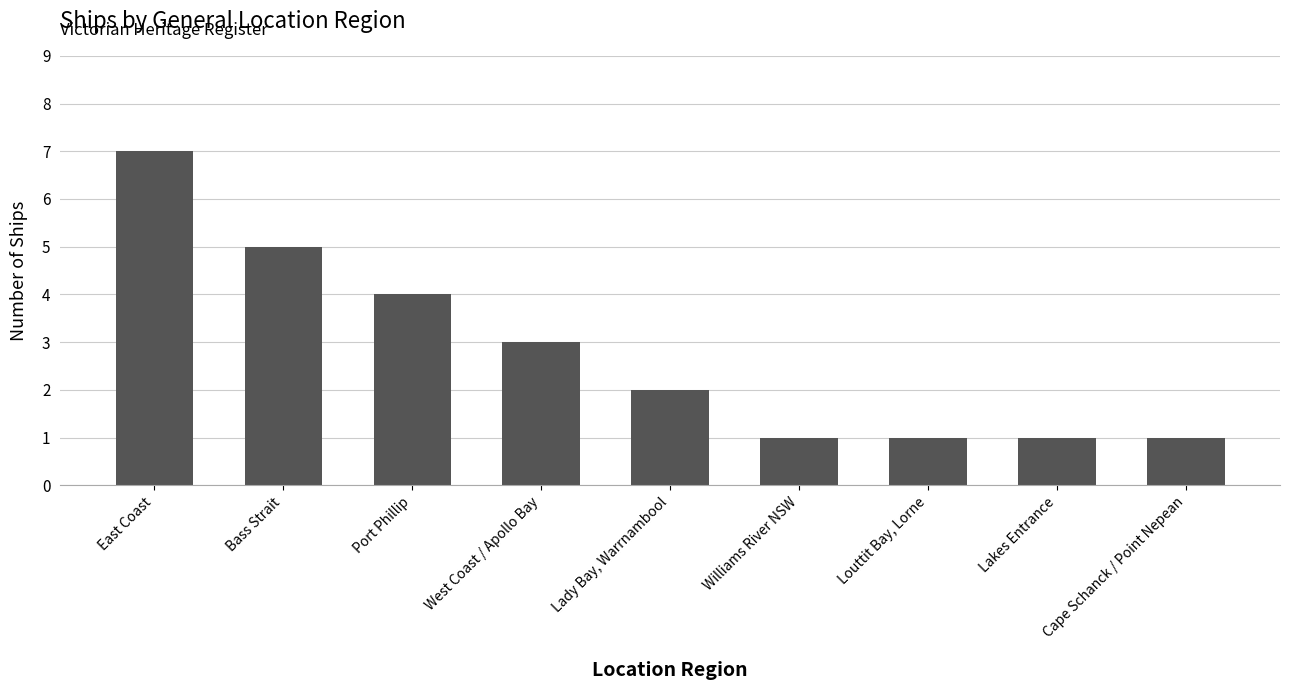

What is the sum of the values at Williams River NSW and Lady Bay, Warrnambool?

3